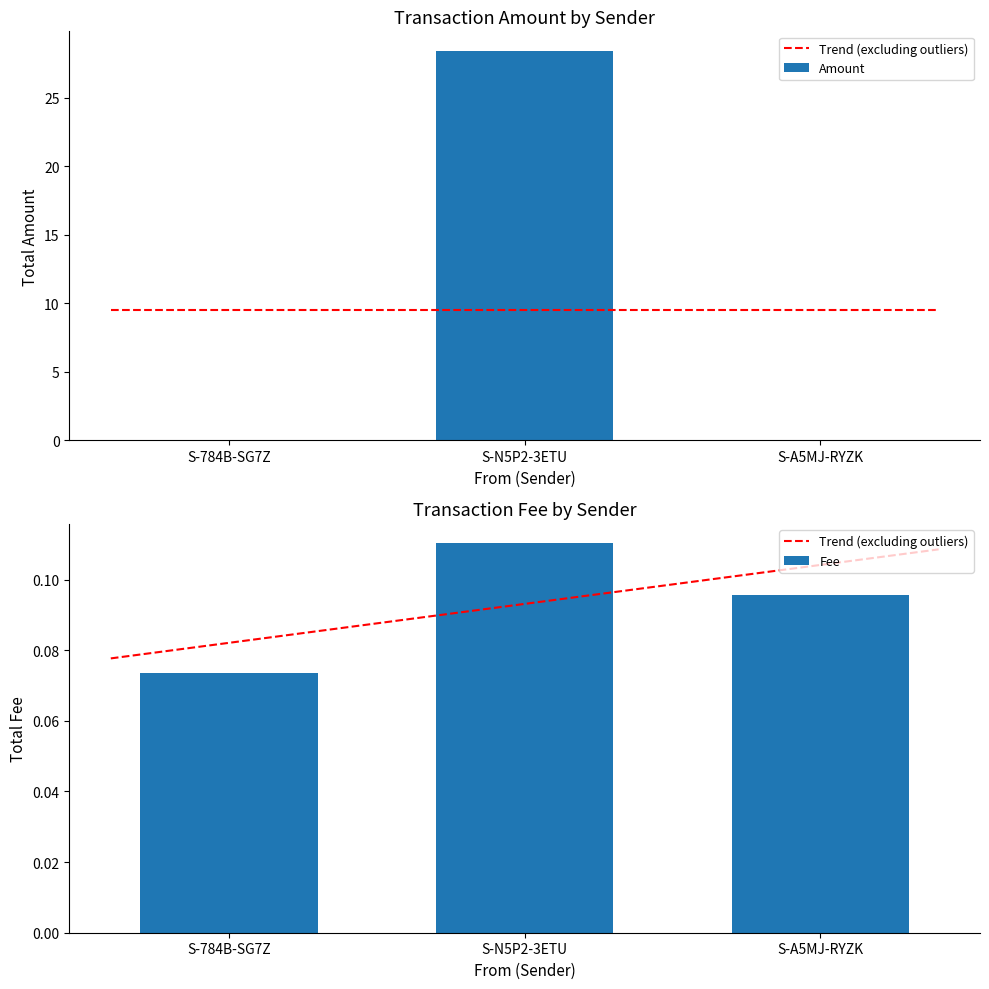

The value of Fee at S-A5MJ-RYZK-DDLC-4QKMP is 0.1. True or false?

False